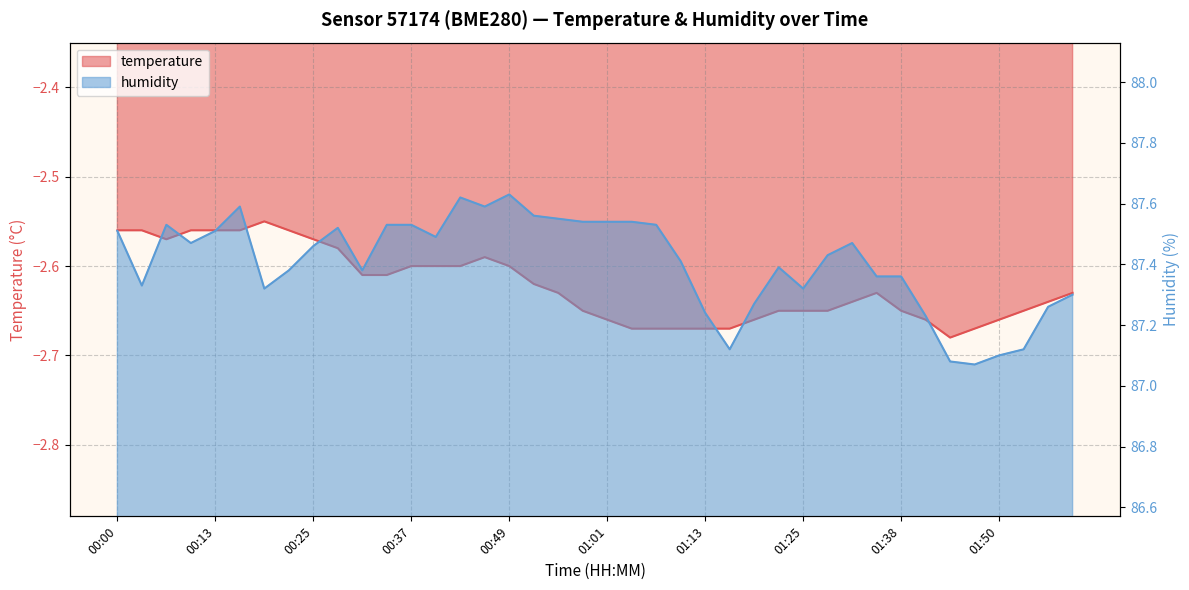

What position from the right is 00:31?

30